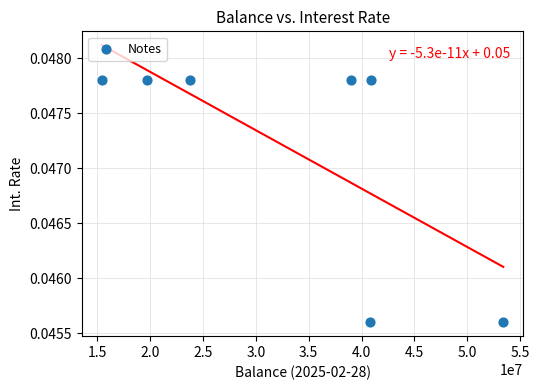

What is the average X value?

33285714.3